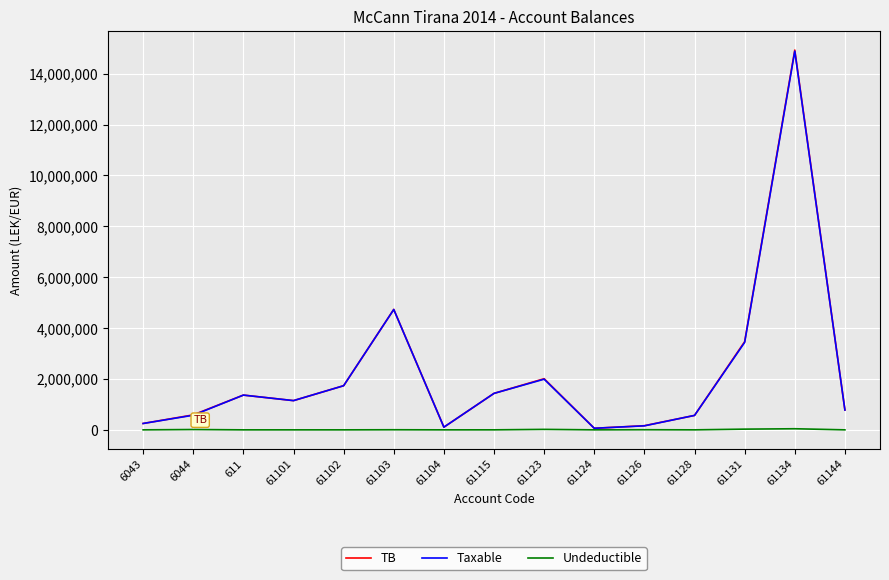

Is the value of Taxable at 61134 greater than the value of TB at 61101?

Yes